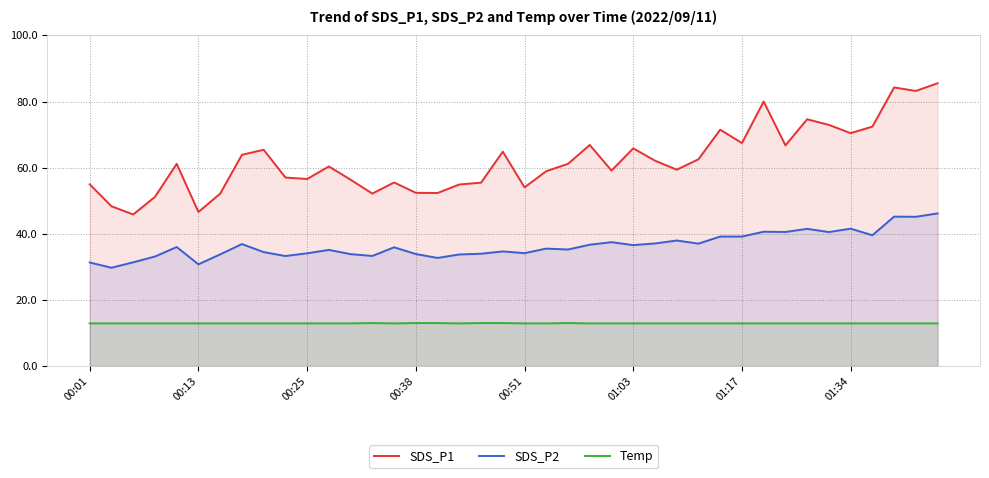

What is the spread (max minus min) of values at 34?

60.1